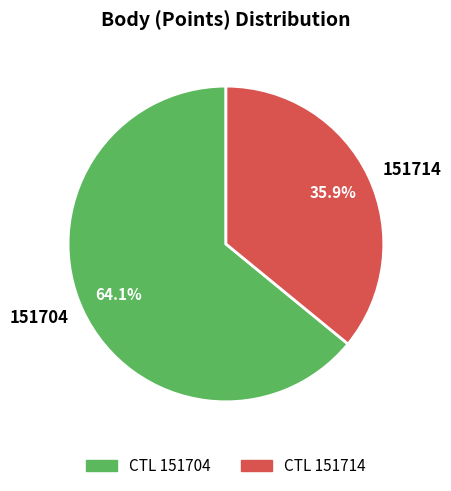

To the nearest percent, what is the average slice percentage?

50%